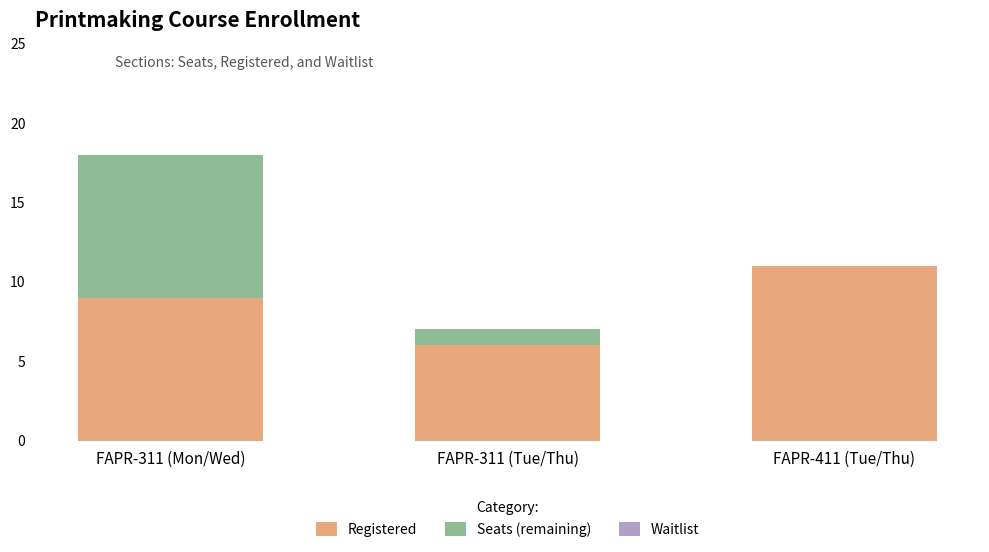

What is the sum of all Registered values?

26